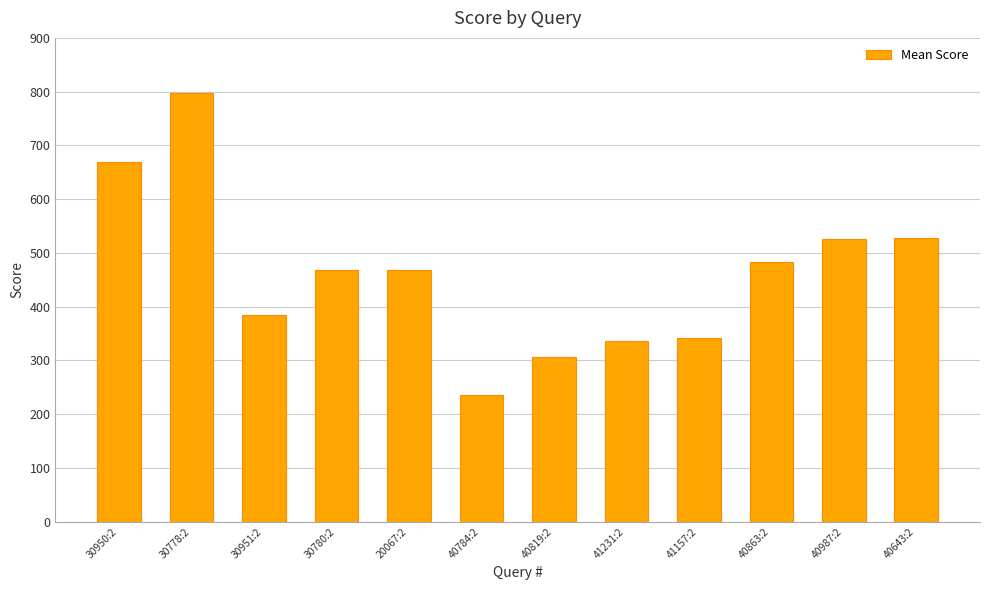

What value does the data have at 30950:2?

669.9